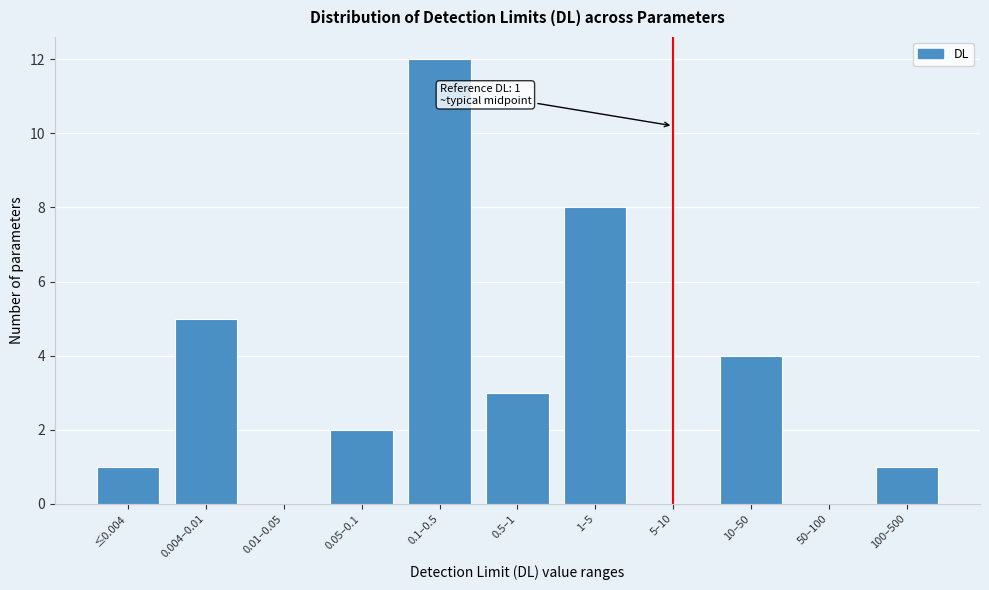

Reading left to right, list all the values displayed in this chart.

≤0.004=1	0.004–0.01=5	0.01–0.05=0	0.05–0.1=2	0.1–0.5=12	0.5–1=3	1–5=8	5–10=0	10–50=4	50–100=0	100–500=1